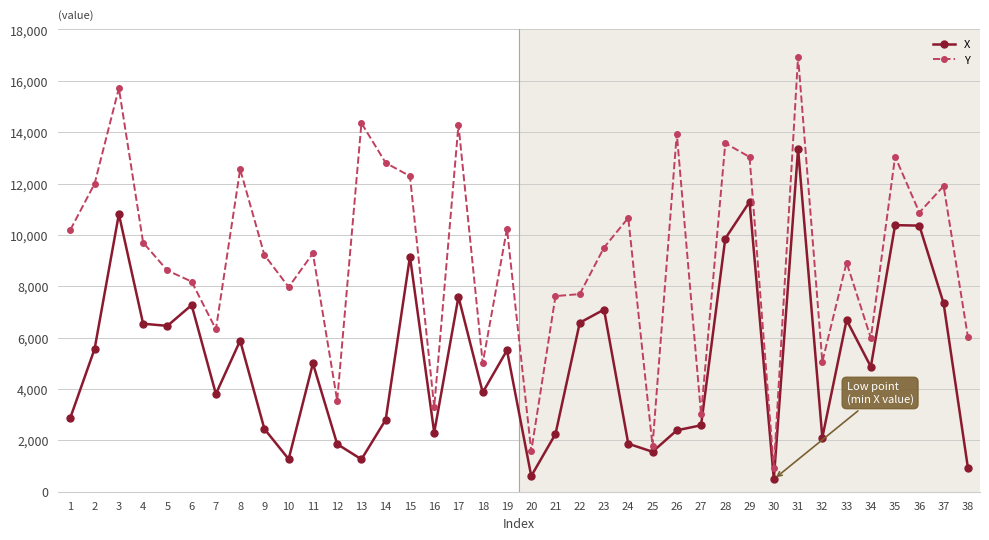

What is the value of the Y point at the 35th from the left?

13049.4